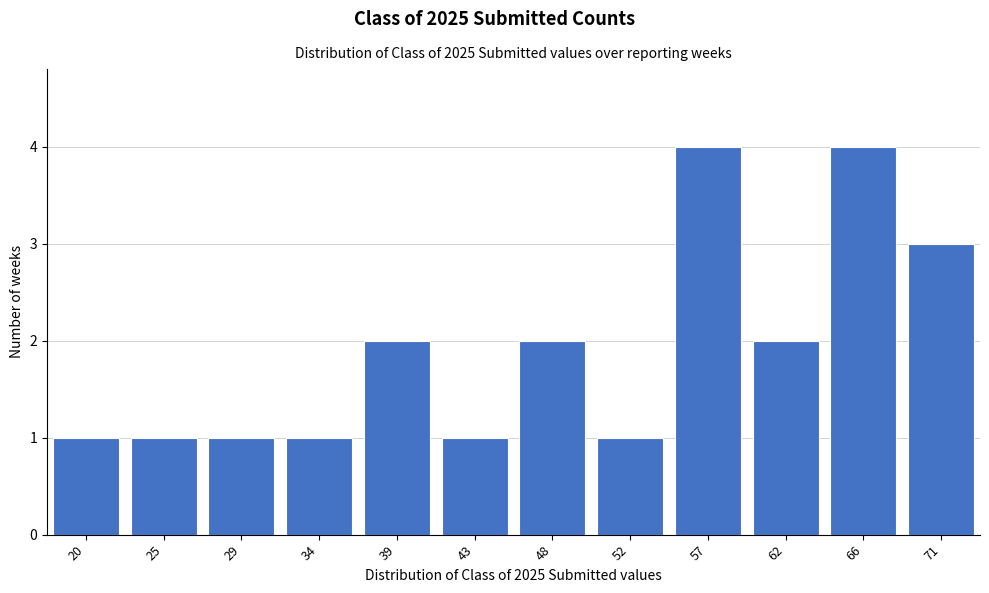

Reading left to right, list every bar in this chart as the range it spans on the x-axis followed by its height. Neither the bar edges nor the heights are printed on the chart, so give them approximately, as read against the axes.

18.0 to 22.5: 1
22.5 to 27.0: 1
27.0 to 32.0: 1
32.0 to 36.5: 1
36.5 to 41.0: 2
41.0 to 45.5: 1
45.5 to 50.0: 2
50.0 to 54.5: 1
54.5 to 59.5: 4
59.5 to 64.0: 2
64.0 to 68.5: 4
68.5 to 73.0: 3